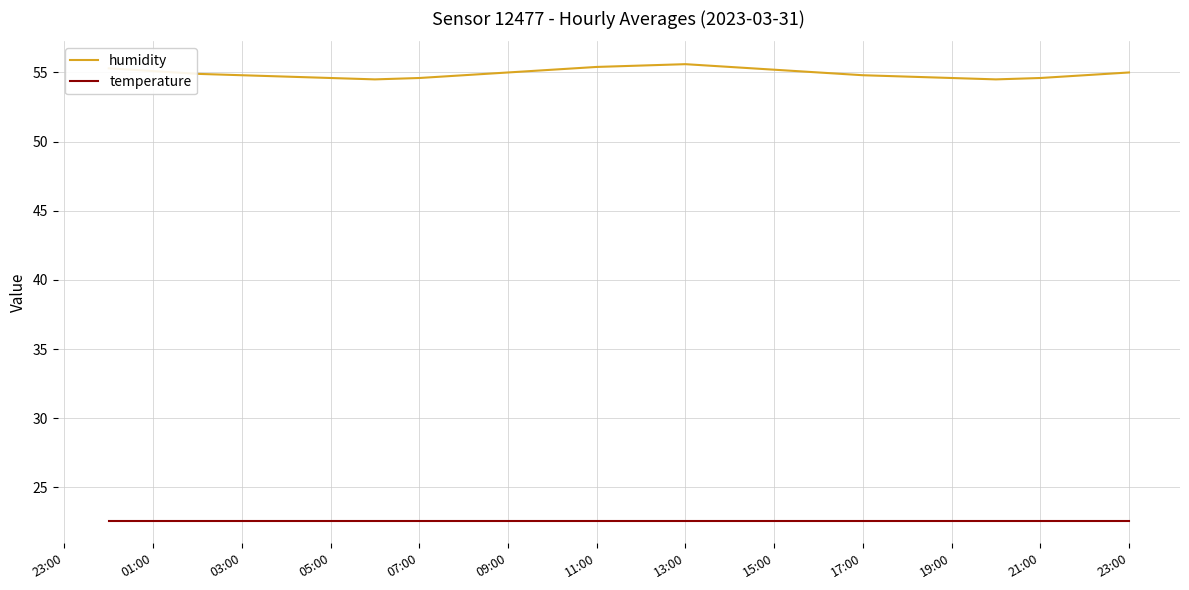

Which series has the largest total across all categories?

humidity